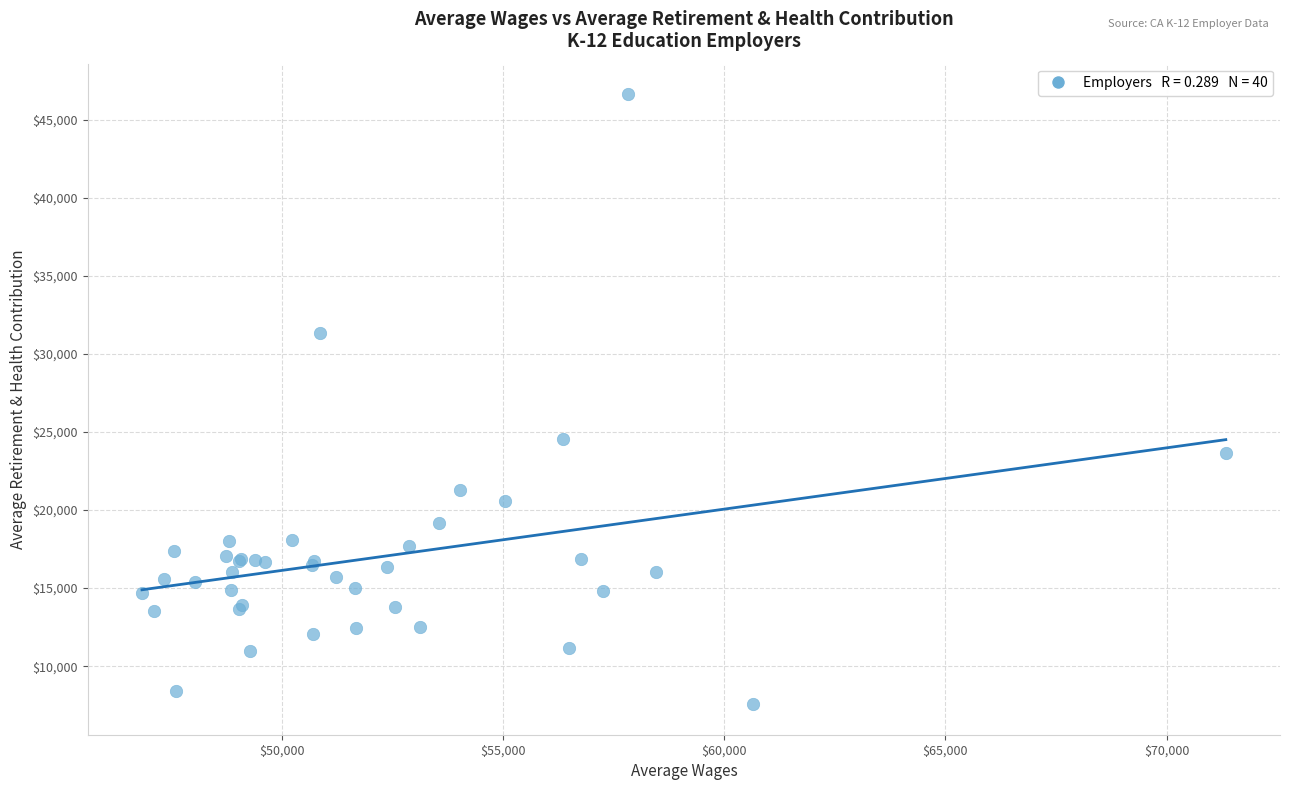

What Y value in the scatter plot is closest to 27096?

24542.3